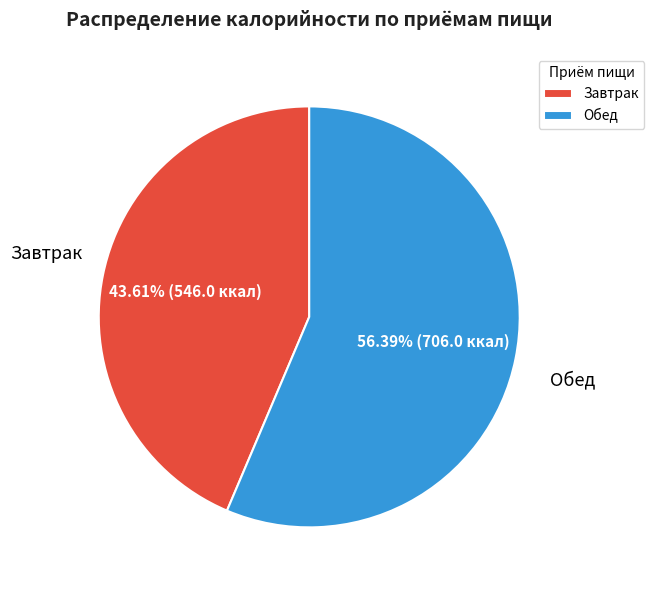

The Завтрак slice represents 44% of the pie. True or false?

True